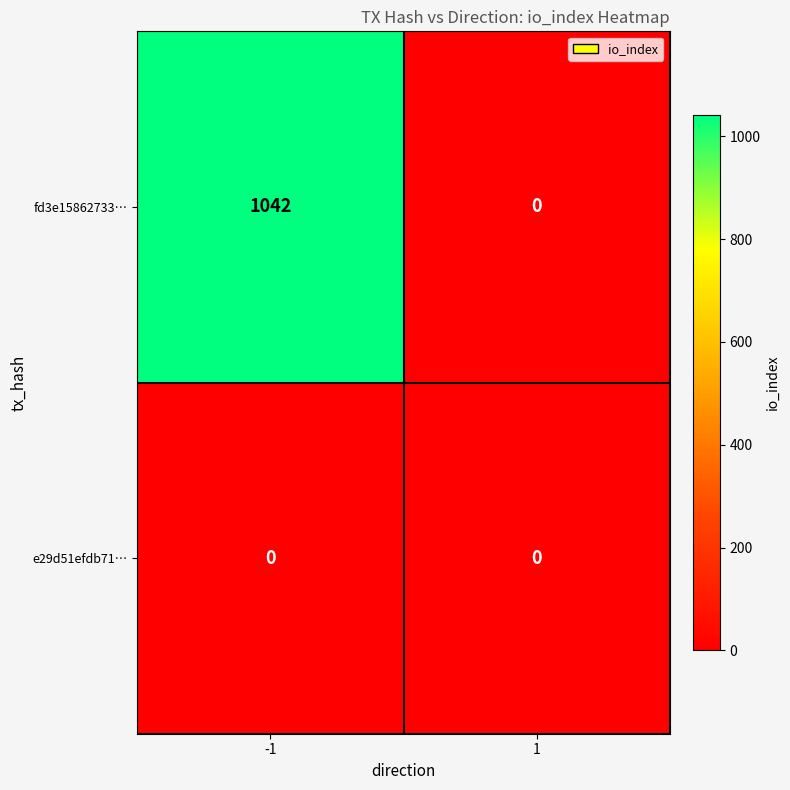

The value of fd3e15862733… at 1 is 0. True or false?

True